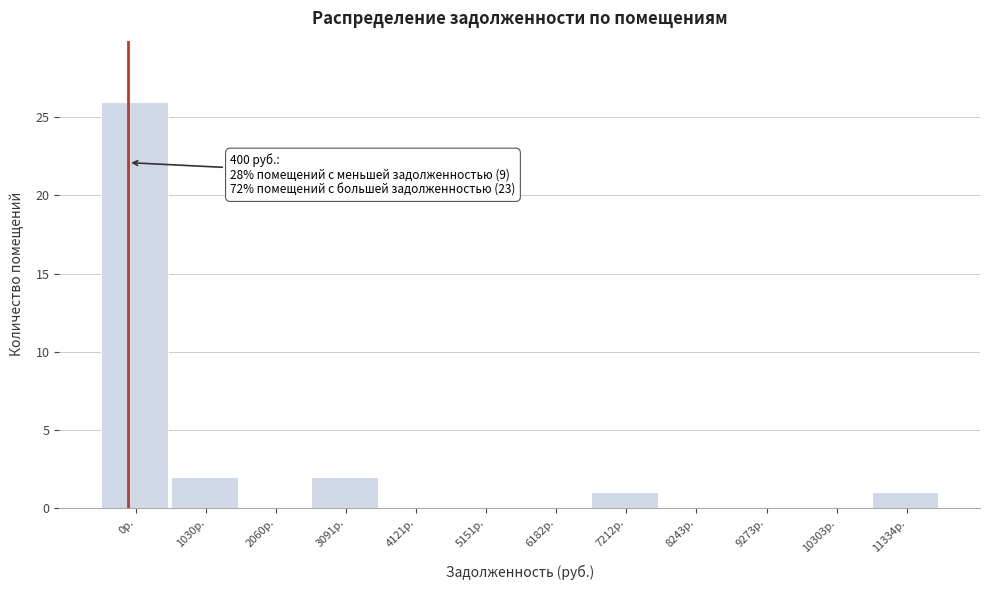

Reading left to right, what are all the values shown in this chart?

0р.=26	1030р.=2	2060р.=0	3091р.=2	4121р.=0	5151р.=0	6182р.=0	7212р.=1	8243р.=0	9273р.=0	10303р.=0	11334р.=1